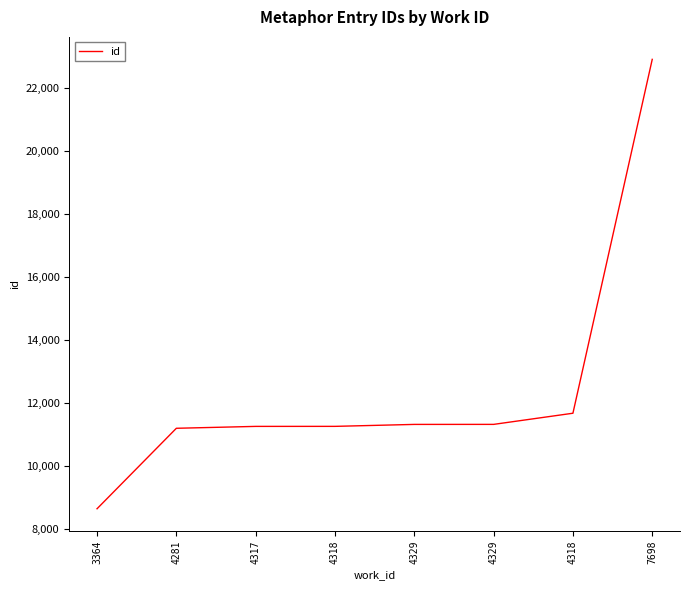

What is the difference between the maximum and second lowest values?

11718